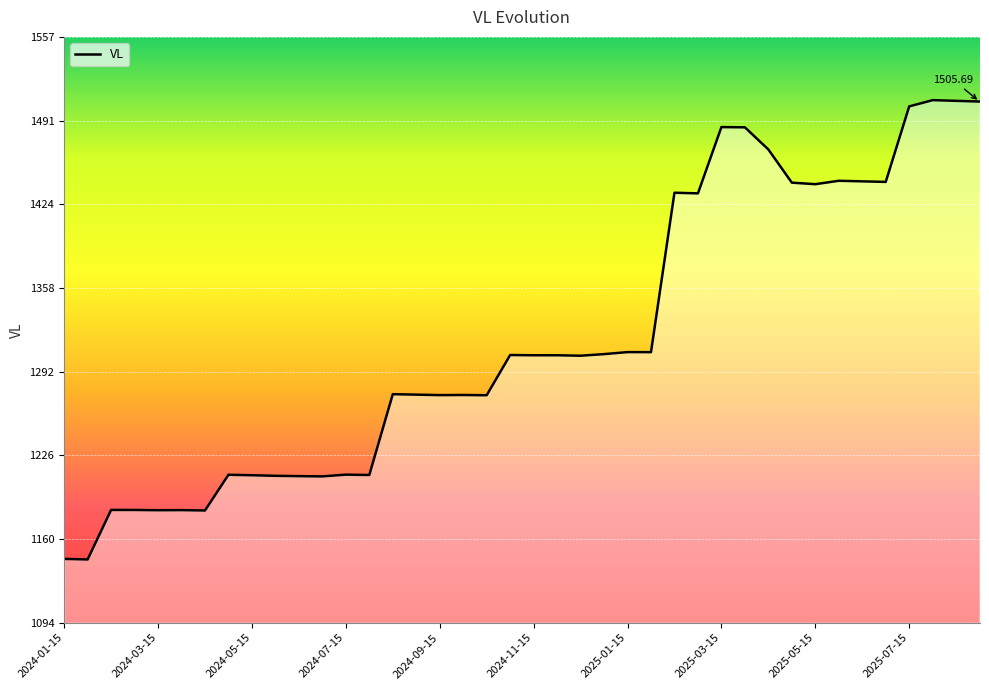

What is the difference between the maximum and minimum values?

363.1